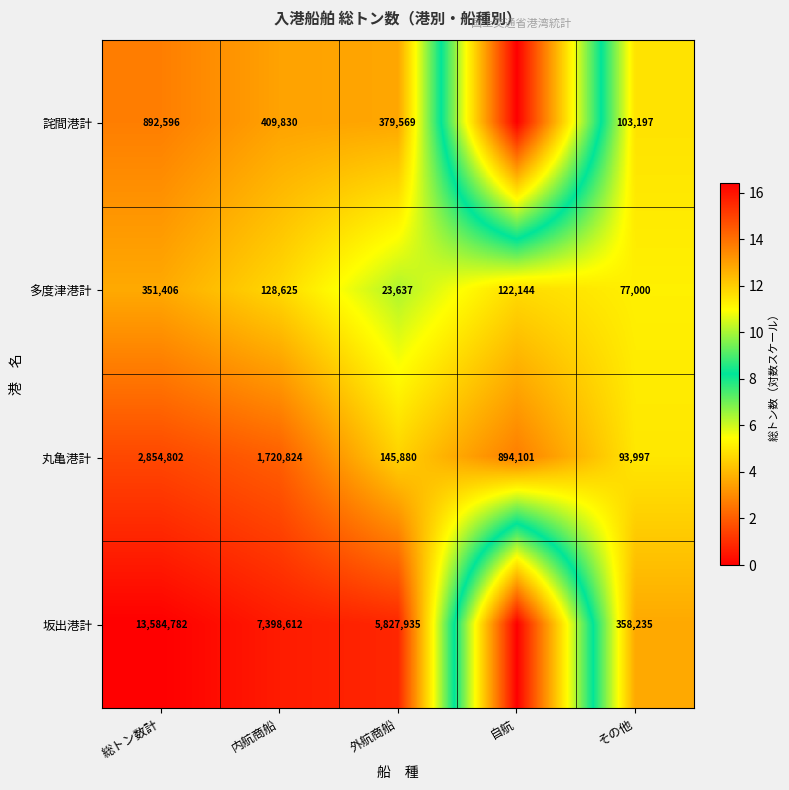

What is the total value across all series at その他?

632429